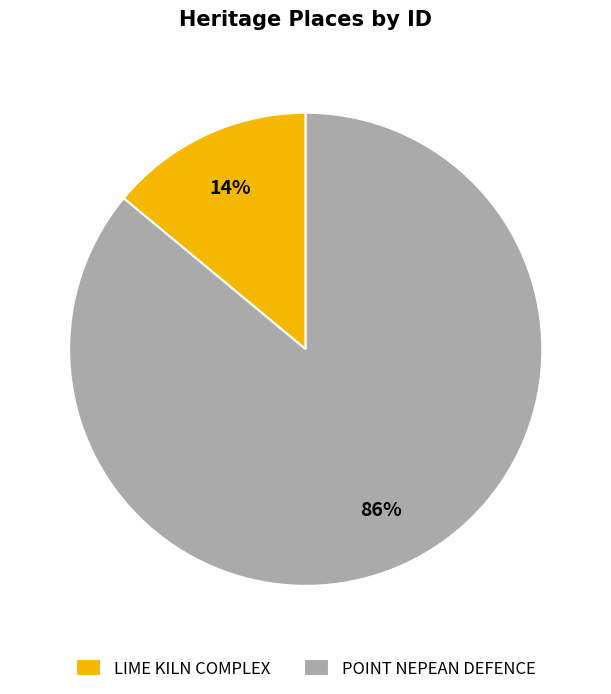

To the nearest percent, what is the combined percentage of POINT NEPEAN DEFENCE and LIME KILN COMPLEX?

100%